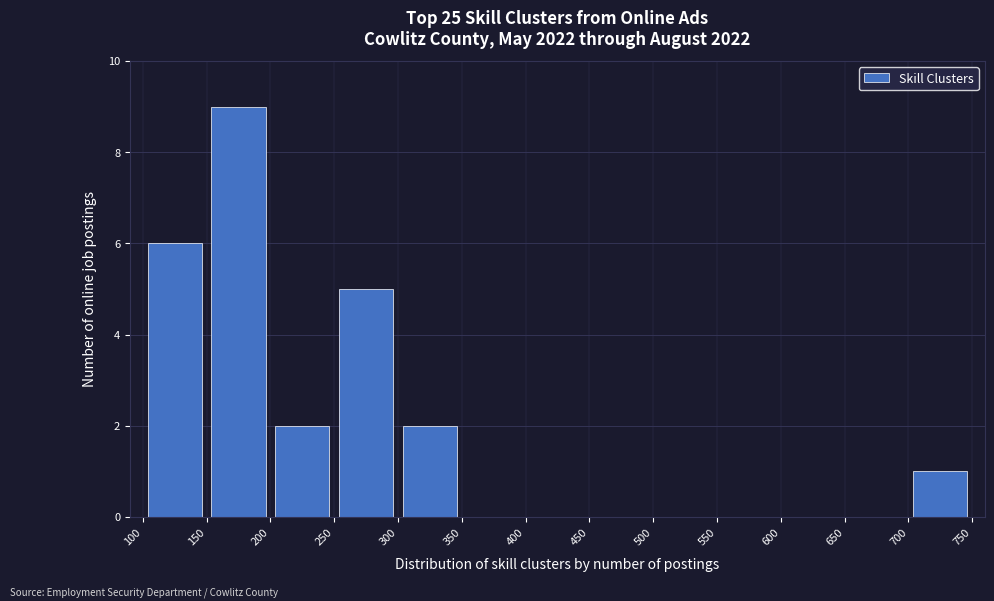

What is the height of the bar covering 300 to 350 on the x-axis? The values are not printed on the chart, so give them approximately, as read against the axis.

2